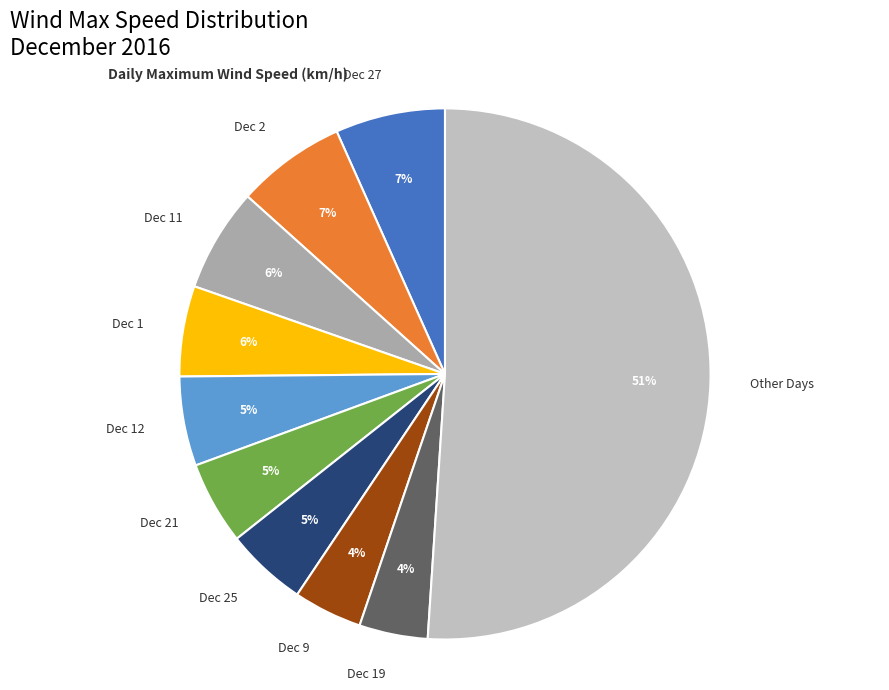

How many slices are in this pie chart?

10